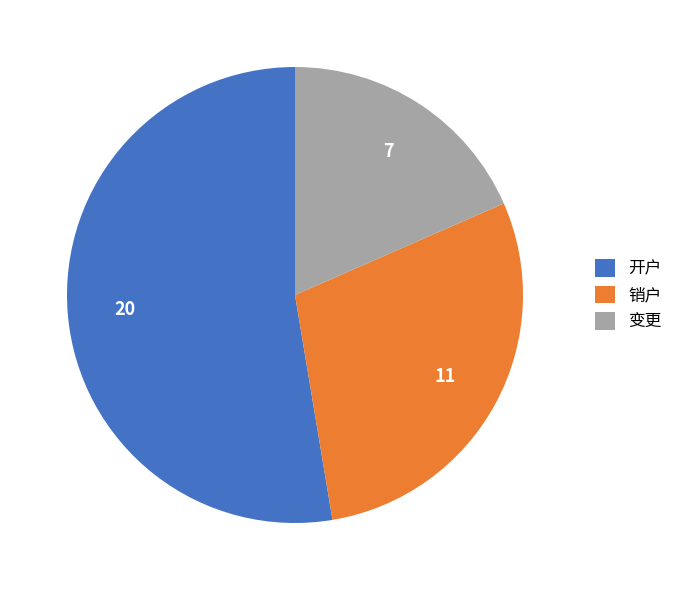

Which category has the biggest portion of the pie?

开户